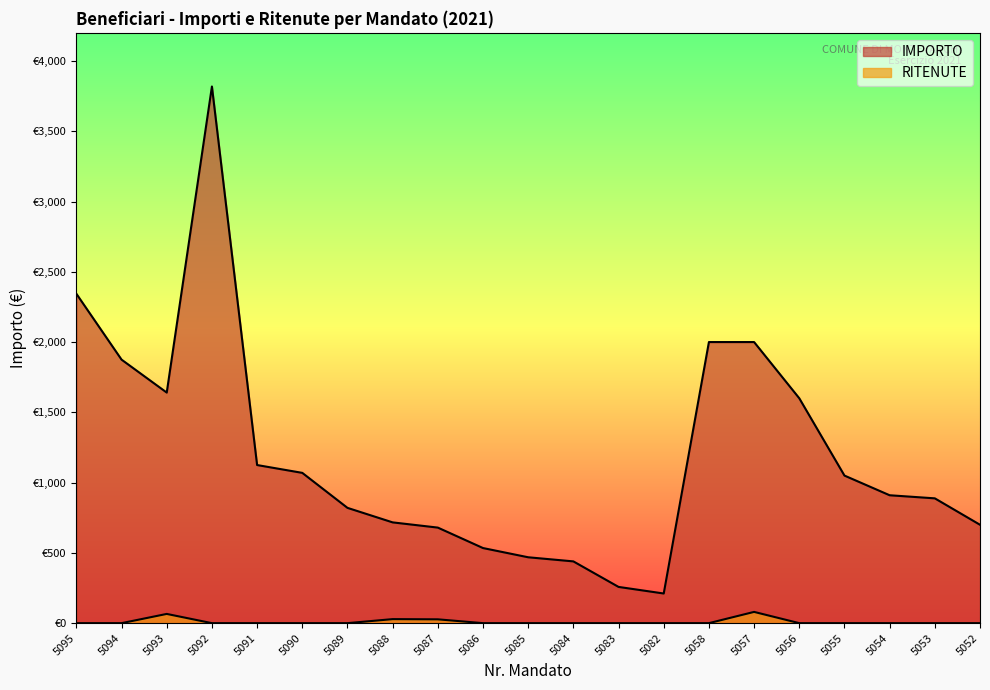

At which label does RITENUTE reach its peak?

5057